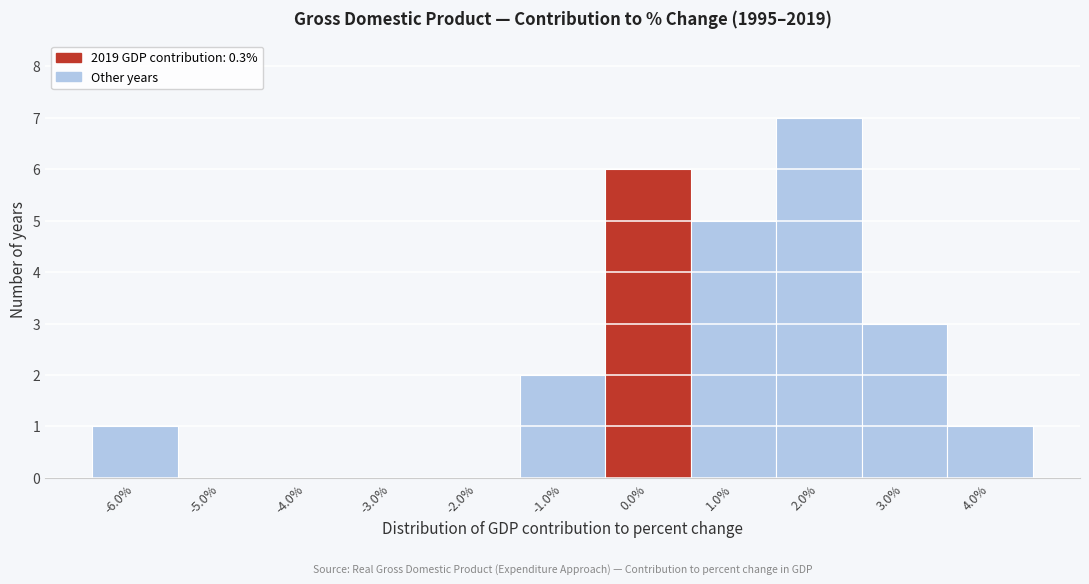

Over which range of the x-axis is the bar tallest?

1.5 to 2.5